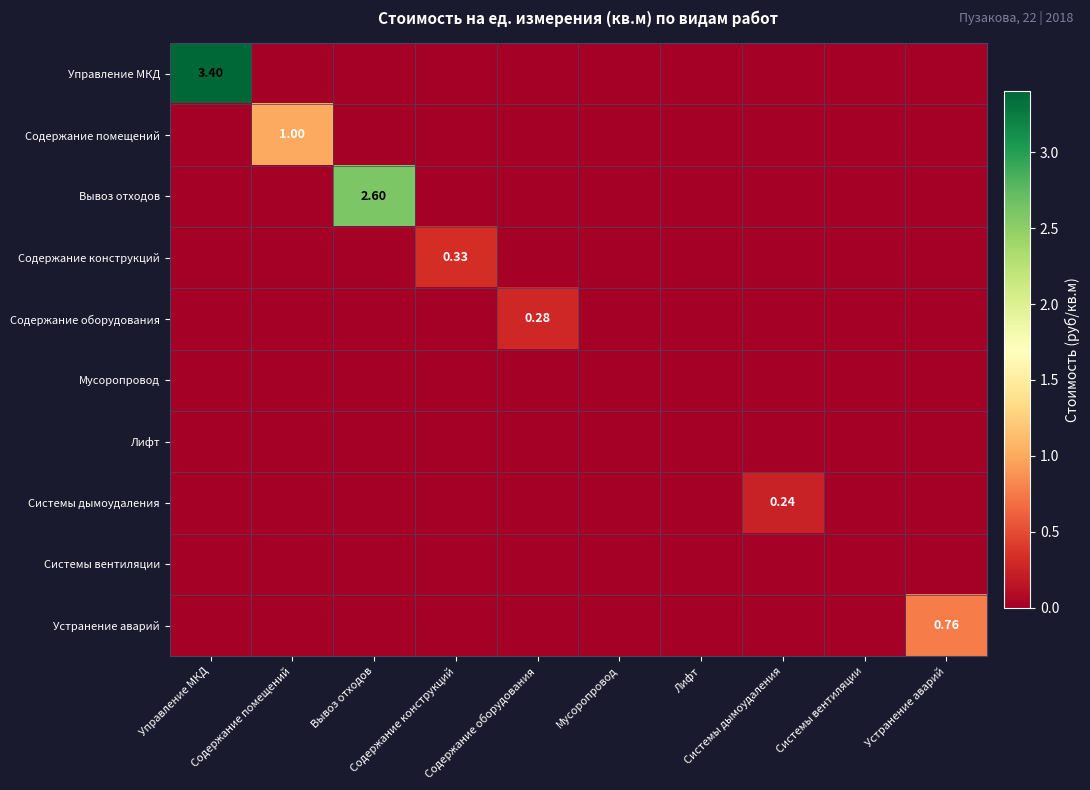

Rank the series at Управление МКД from lowest to highest value.

Содержание помещений, Вывоз отходов, Содержание конструкций, Содержание оборудования, Мусоропровод, Лифт, Системы дымоудаления, Системы вентиляции, Устранение аварий, Управление МКД